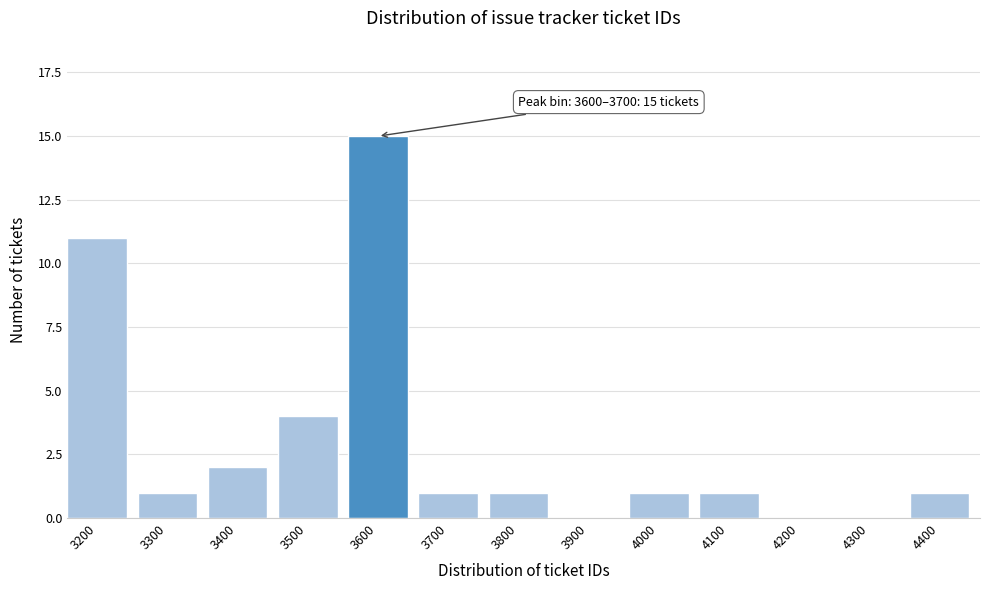

Reading left to right, what are all the values shown in this chart?

3200=11	3300=1	3400=2	3500=4	3600=15	3700=1	3800=1	3900=0	4000=1	4100=1	4200=0	4300=0	4400=1